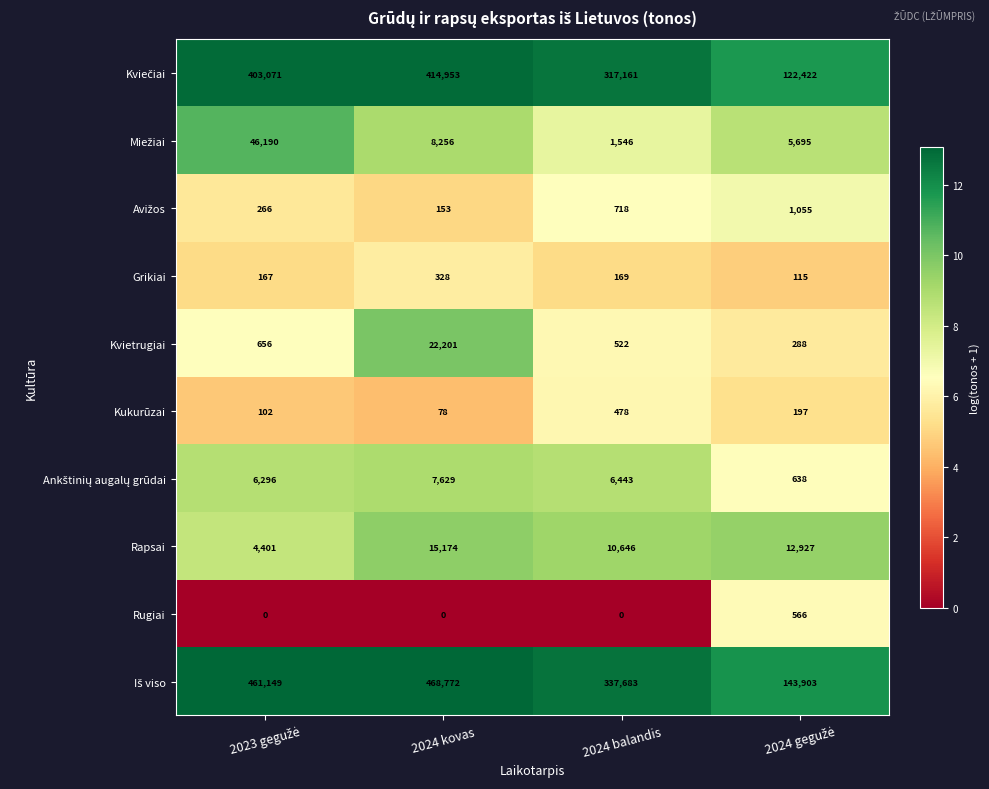

What is the difference between the maximum and minimum values in the Kvietrugiai series?

21913